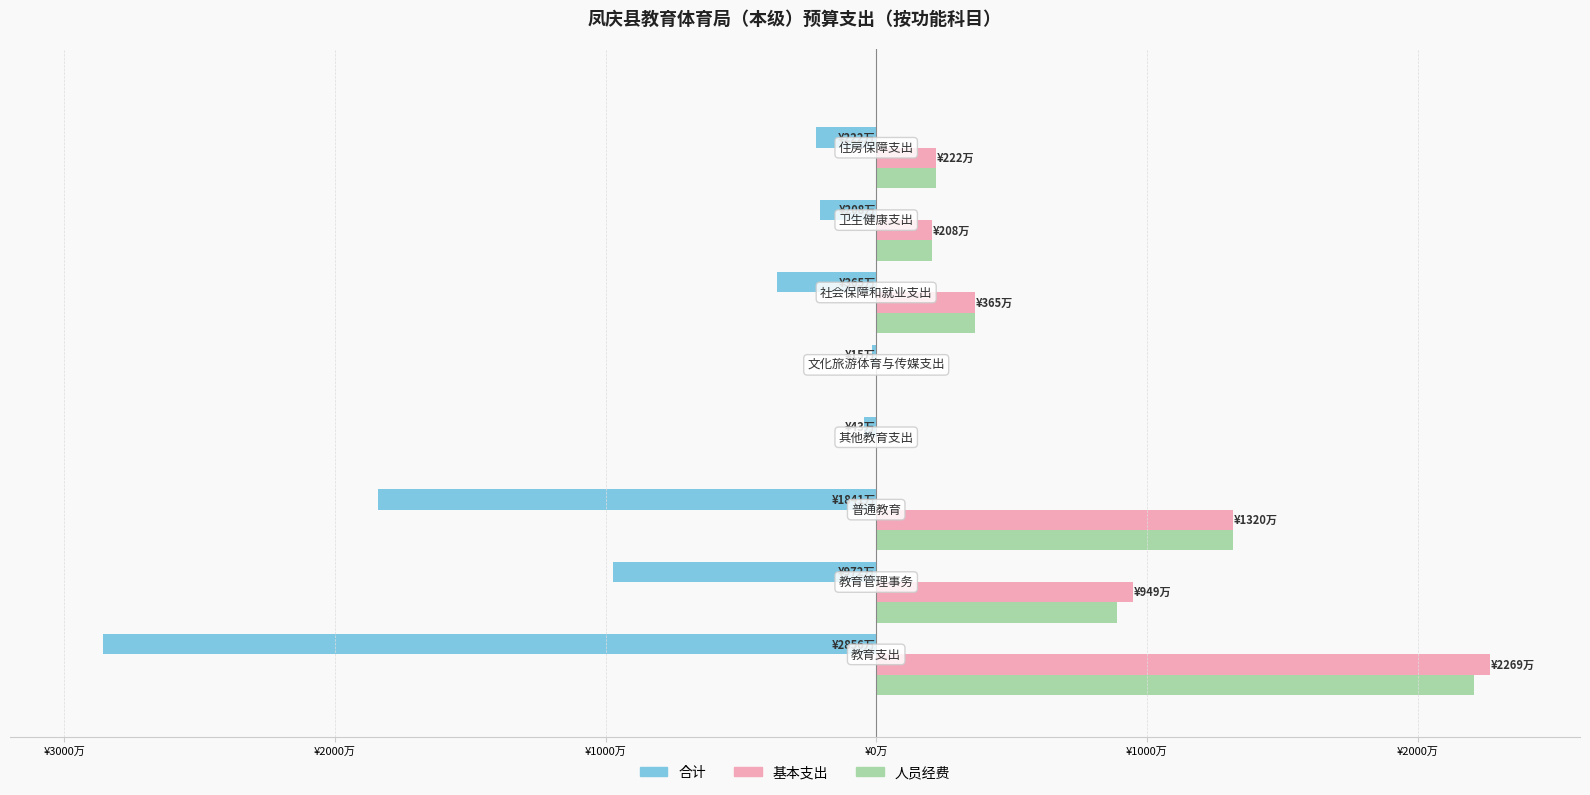

What are all the series names shown in the legend?

合计, 基本支出, 人员经费